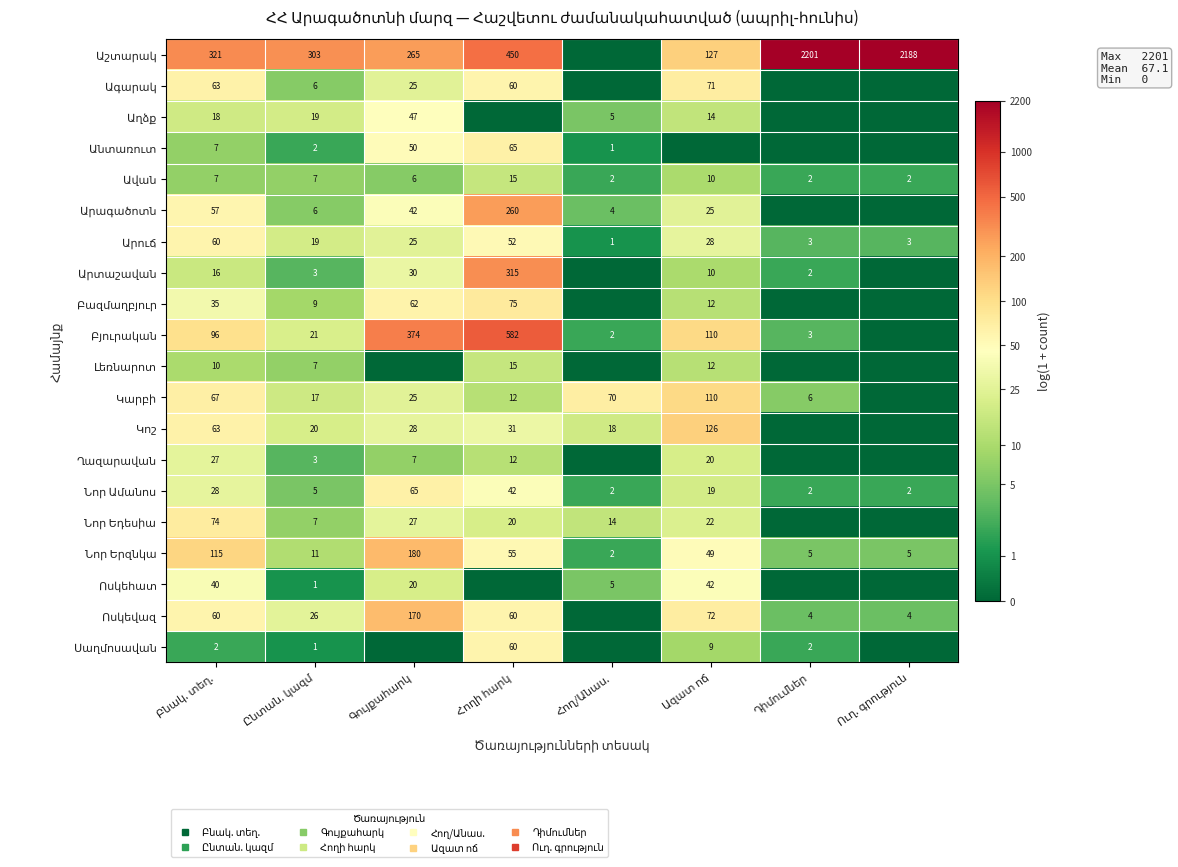

The value of Ավան at Գույքահարկ is 1.9. True or false?

True